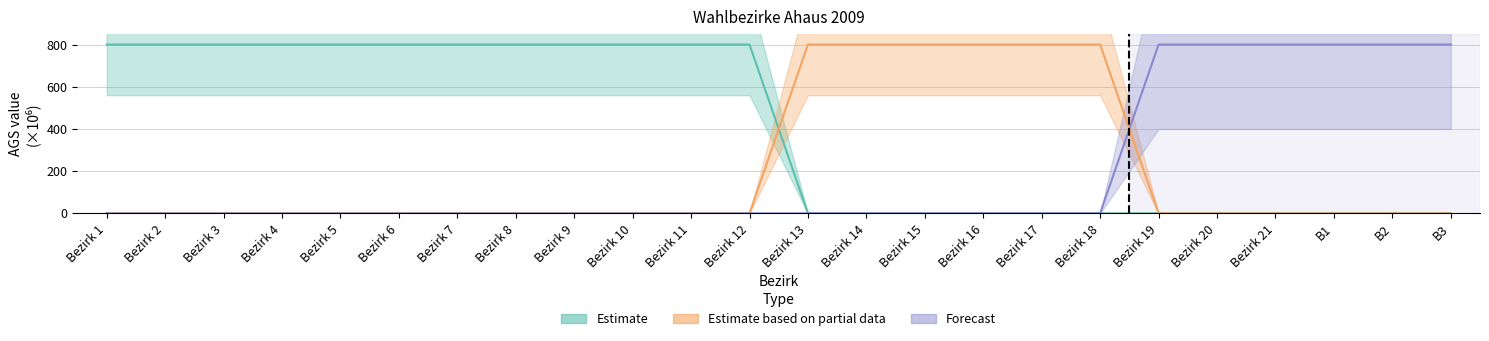

True or false: Estimate and Forecast intersect in this chart.

False